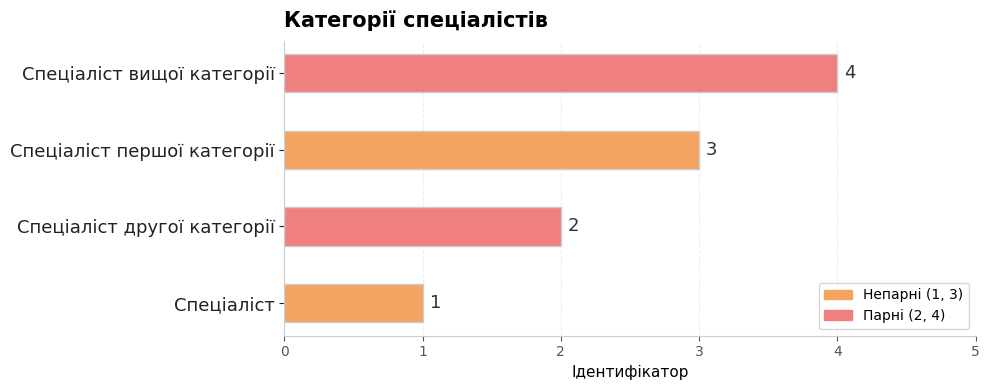

List the labels in order of value, largest first.

Спеціаліст вищої категорії, Спеціаліст першої категорії, Спеціаліст другої категорії, Спеціаліст